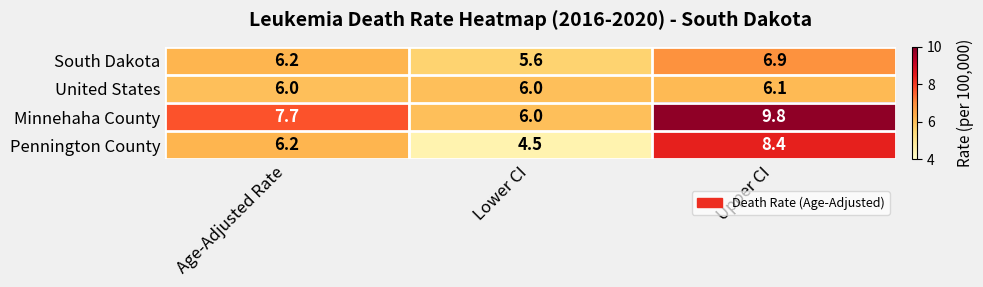

Which series has the largest range (max minus min)?

Pennington County